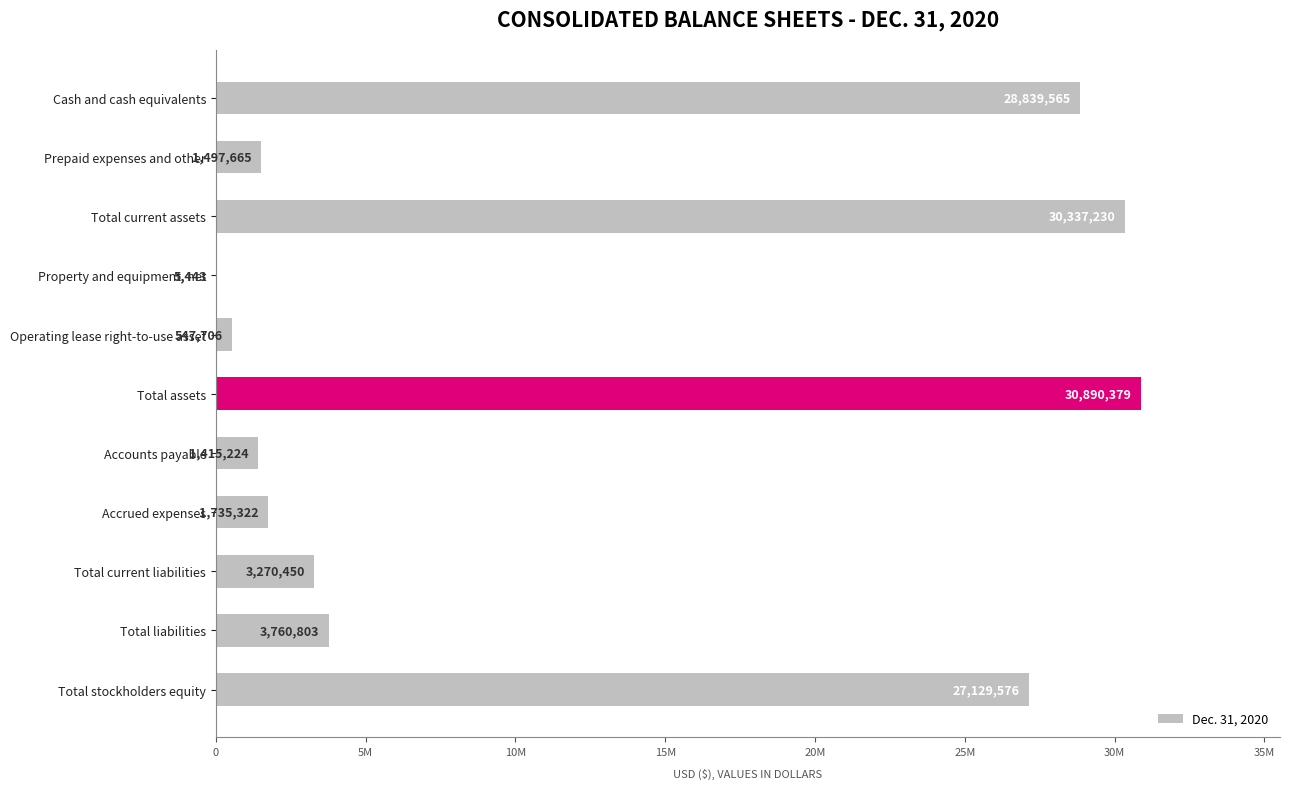

Are the bars horizontal?

Yes